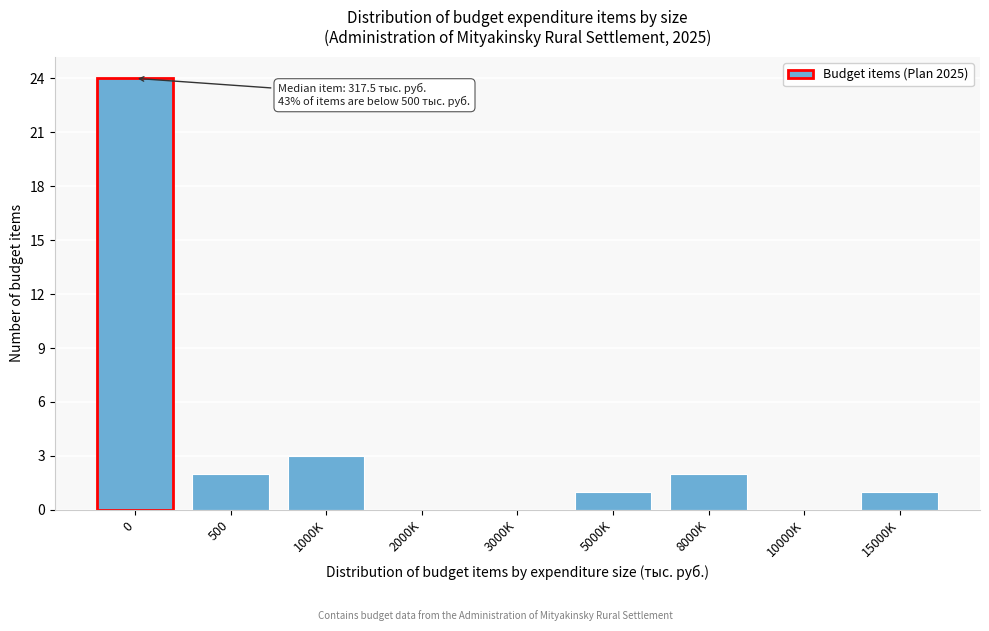

Reading left to right, what are all the values shown in this chart?

0=24	500=2	1000K=3	2000K=0	3000K=0	5000K=1	8000K=2	10000K=0	15000K=1